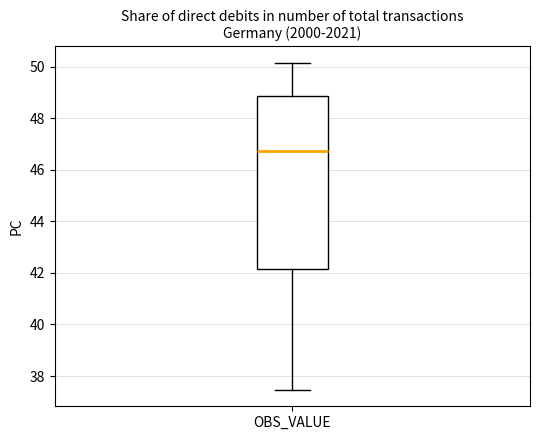

Transcribe this box plot: give where the median line is, the range the box spans, and where the two whiskers end, as read against the y-axis. The values are not printed on the chart, so give them approximately, as read against the axis.

median 46.8, box 42.2 to 48.8, whiskers 37.4 to 50.2